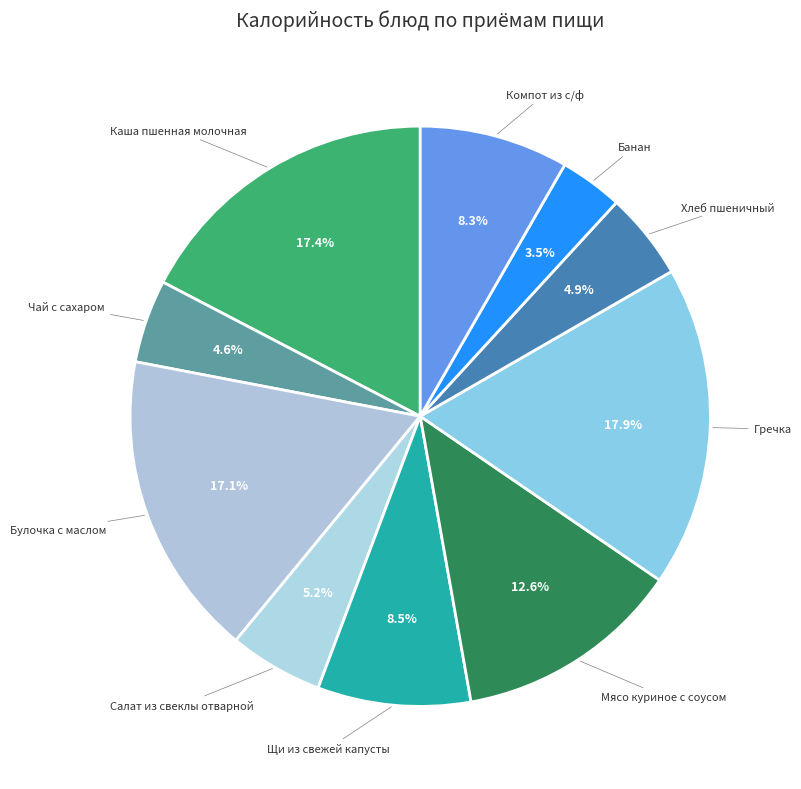

Count the number of slices in the pie.

10